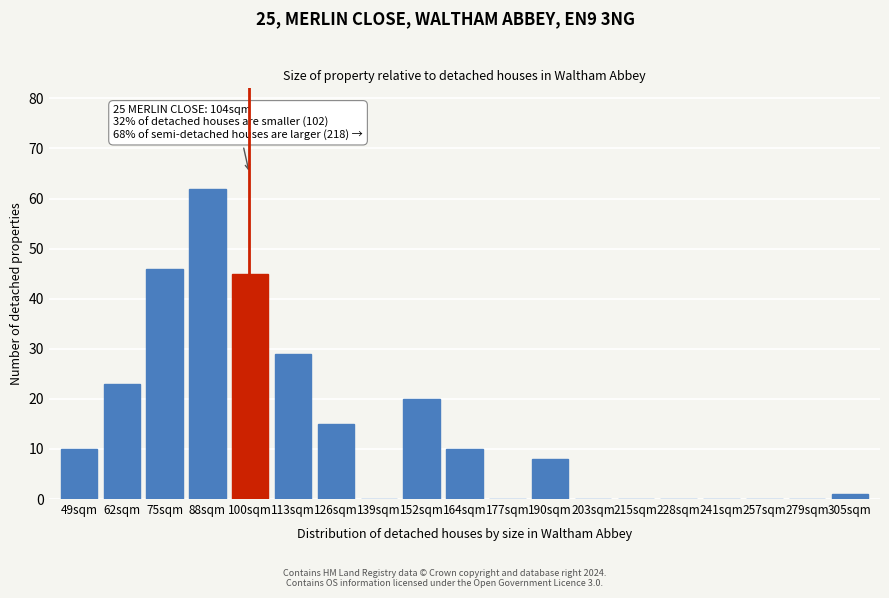

Reading left to right, transcribe all the data shown in this chart.

49sqm=10	62sqm=23	75sqm=46	88sqm=62	100sqm=45	113sqm=29	126sqm=15	139sqm=0	152sqm=20	164sqm=10	177sqm=0	190sqm=8	203sqm=0	215sqm=0	228sqm=0	241sqm=0	257sqm=0	279sqm=0	305sqm=1